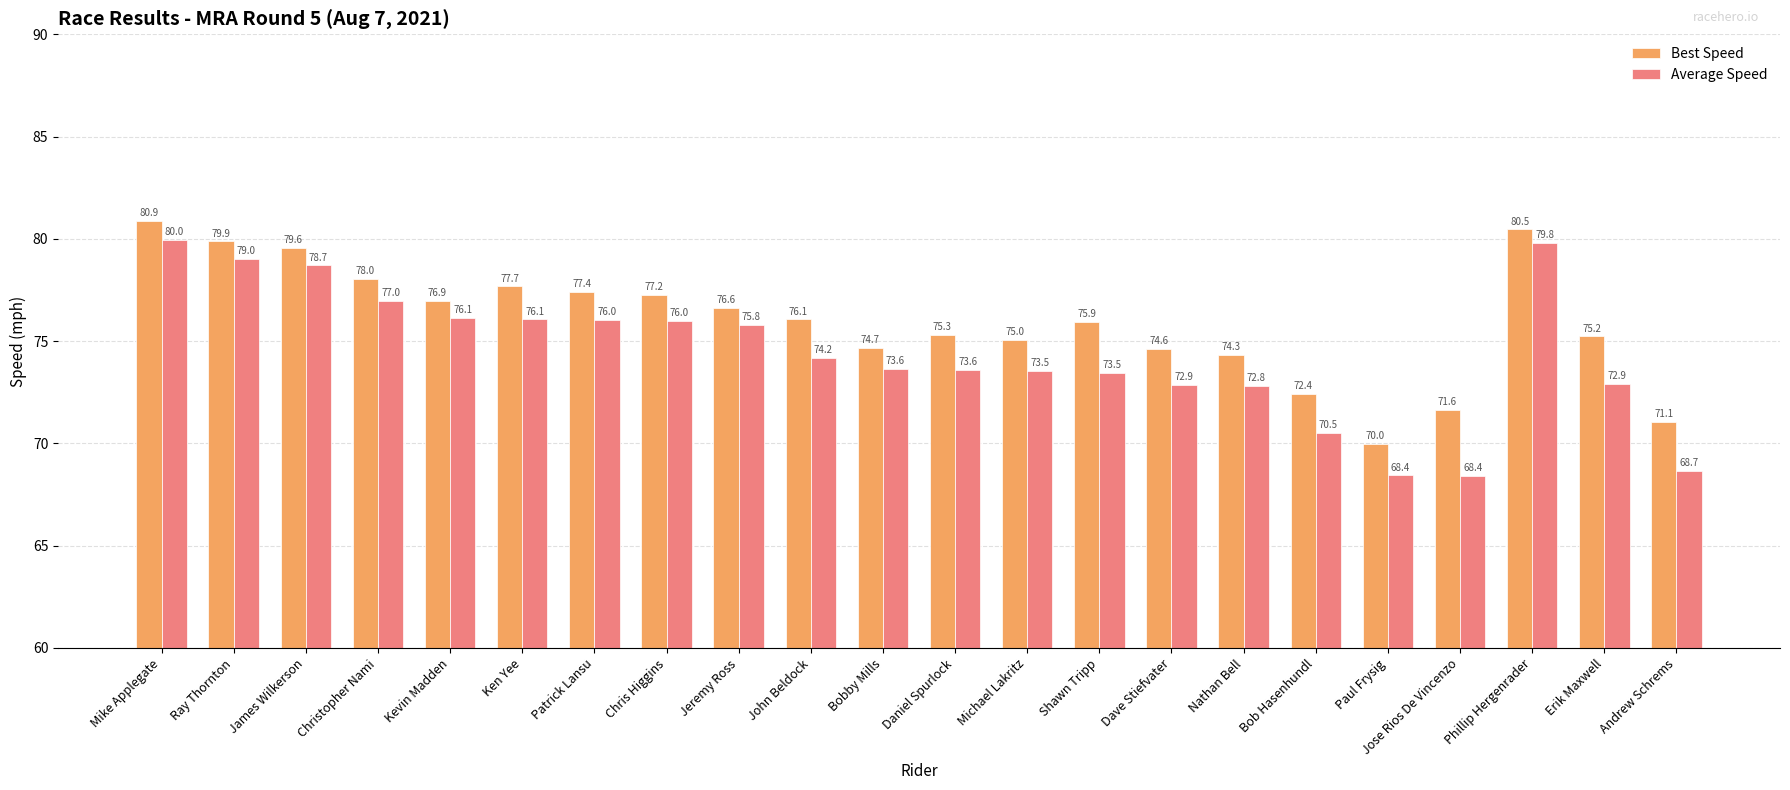

What is the sum of all Best Speed values?

1671.1